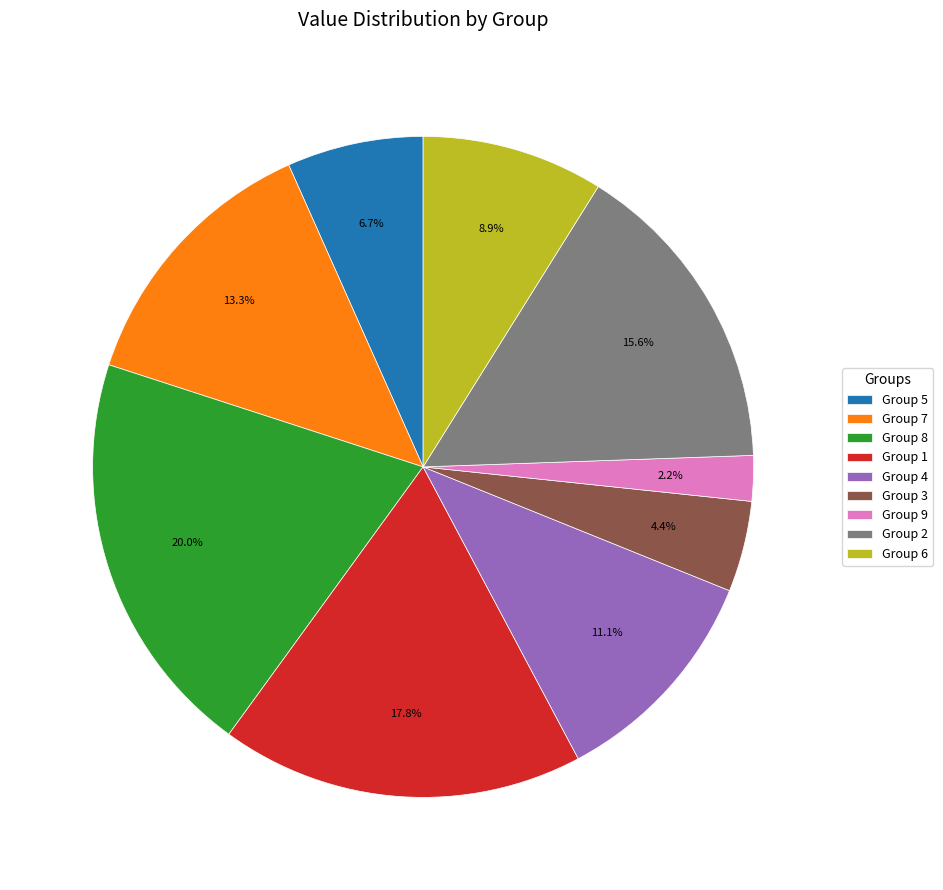

What is the smallest slice in the pie chart?

Group 9